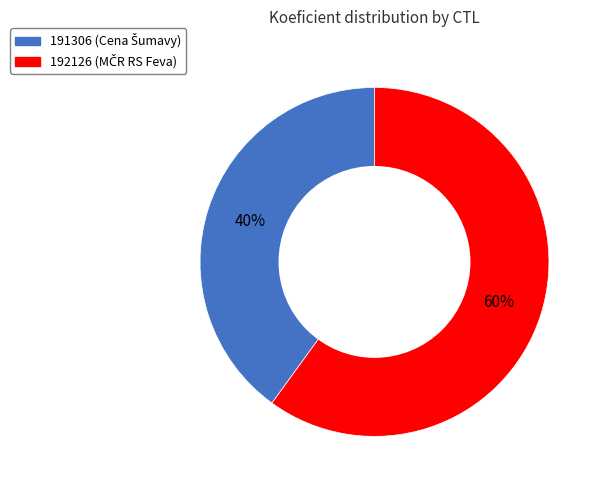

To the nearest percent, what is the combined percentage of 192126 and 191306?

100%